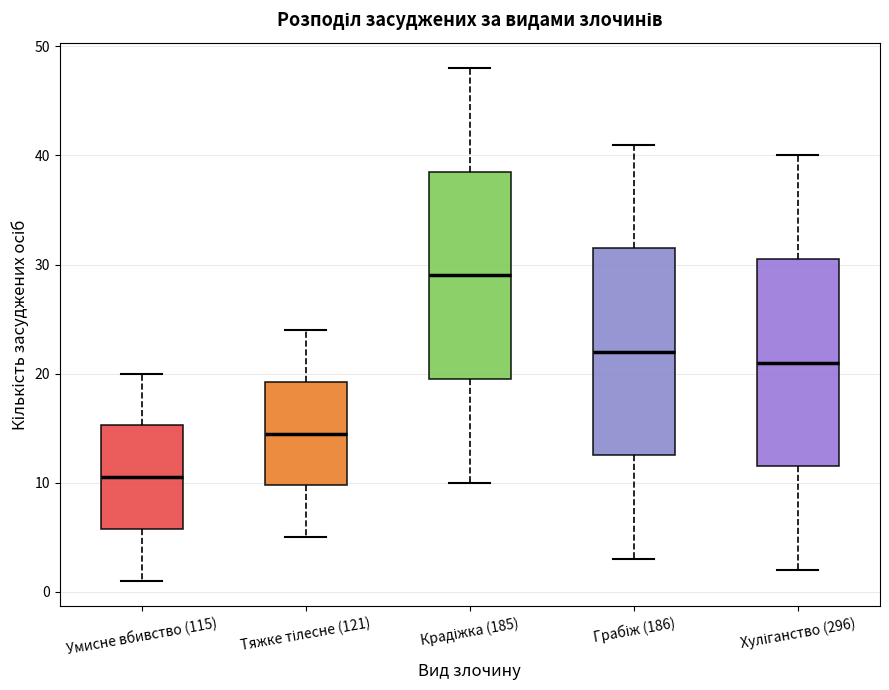

Which box's median line is the highest?

Крадіжка (185)